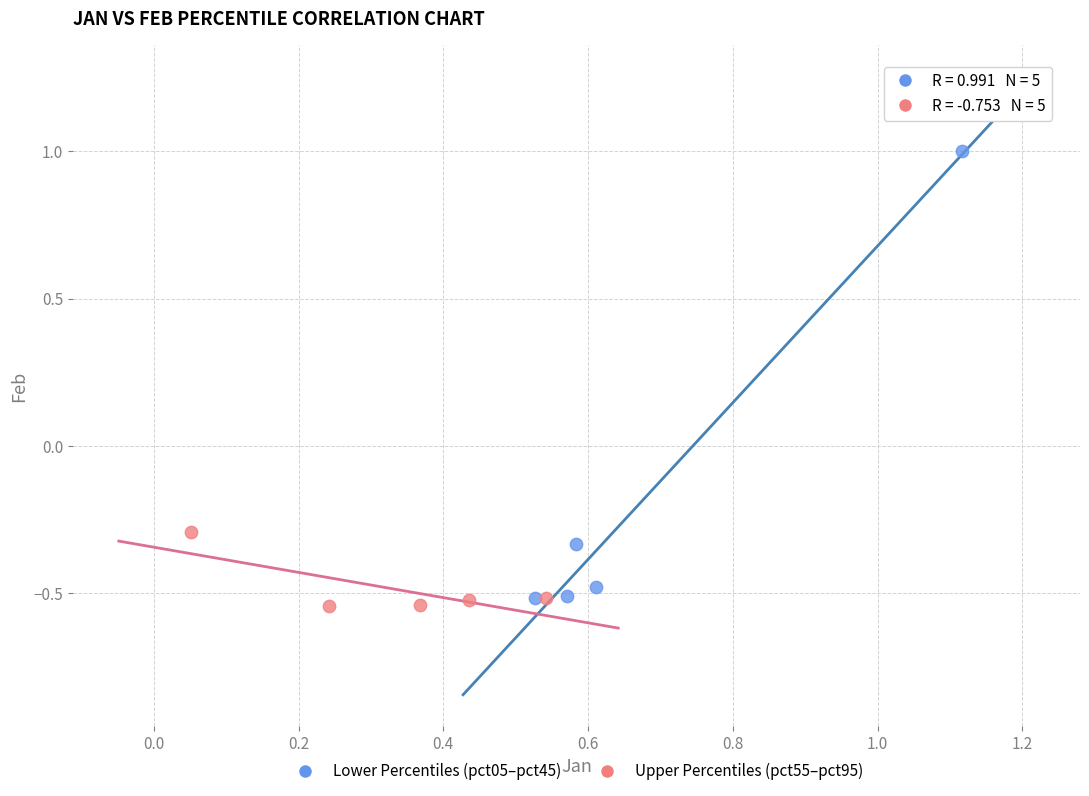

Which series has the widest spread of Y values?

Lower Percentiles (pct05–pct45)